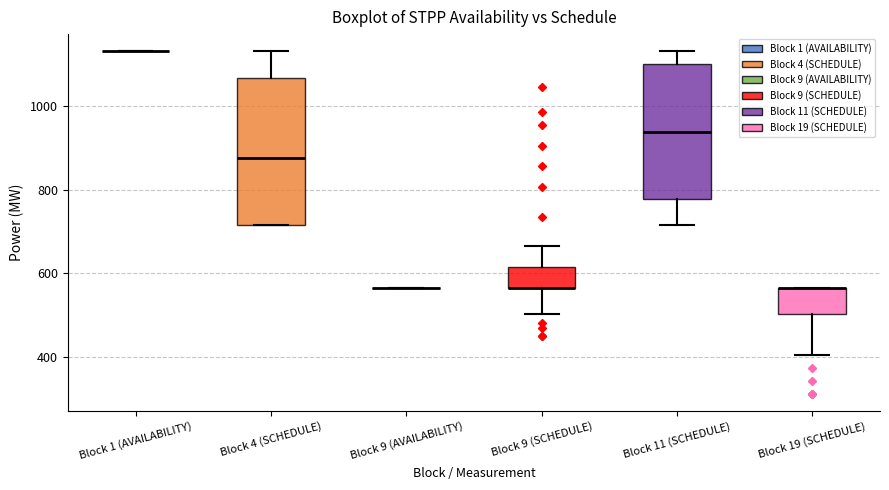

Reading left to right, read every box against the y-axis: the position of its median line, the range the box covers, and the ends of its whiskers. The values are not printed on the chart, so give them approximately, as read against the axis.

Block 1 (AVAILABILITY): box collapsed to a line at 1140, whiskers 1140 to 1140
Block 4 (SCHEDULE): median 880, box 720 to 1060, whiskers 720 to 1140
Block 9 (AVAILABILITY): box collapsed to a line at 560, whiskers 560 to 560
Block 9 (SCHEDULE): median 560 (drawn on the box's lower edge), box 560 to 620, whiskers 500 to 660
Block 11 (SCHEDULE): median 940, box 780 to 1100, whiskers 720 to 1140
Block 19 (SCHEDULE): median 560 (drawn on the box's upper edge), box 500 to 560, whiskers 400 to 560